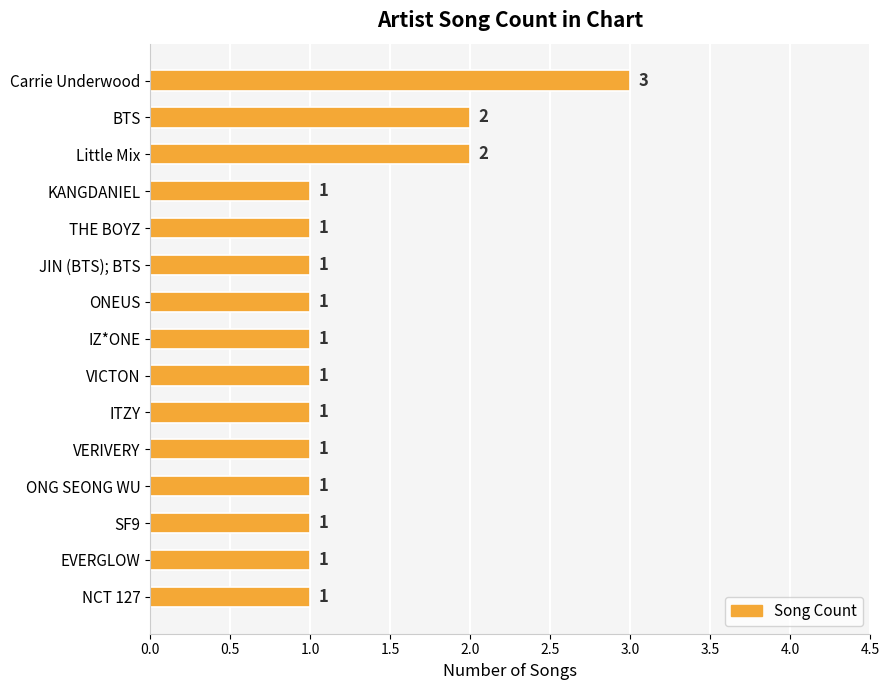

Count the values in the range 1 to 2.

14